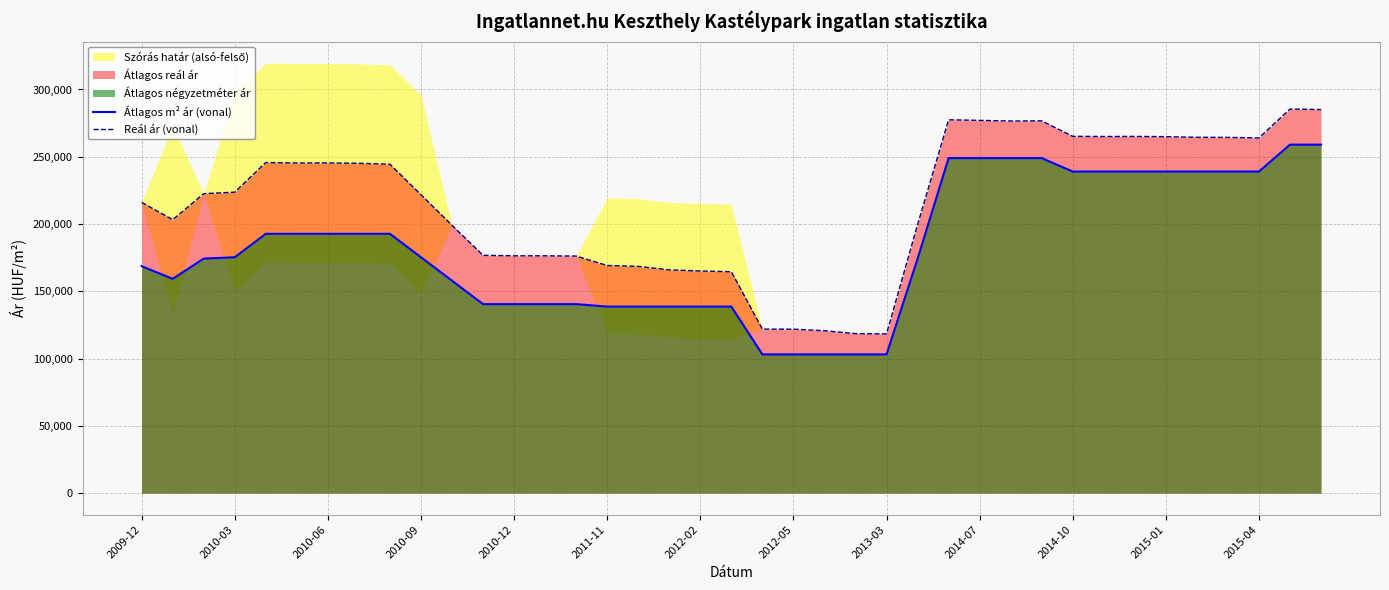

True or false: Átlagos m² ár (vonal) has a value of 239000 at 32.

True